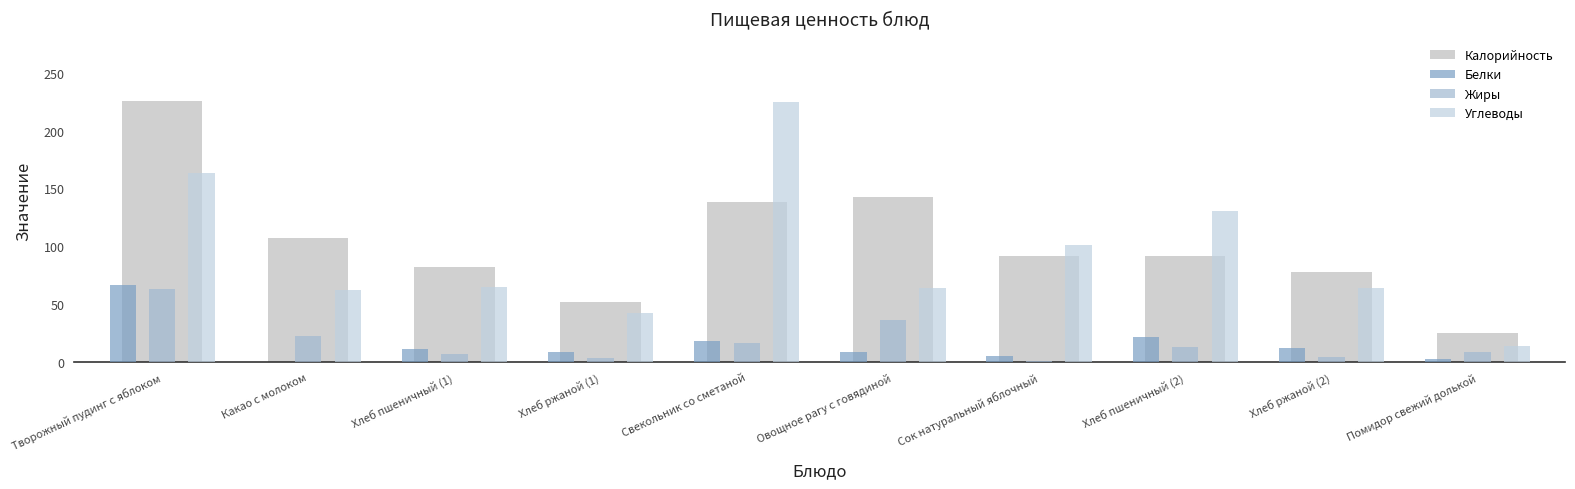

What is the average value of the Калорийность series?

103.4